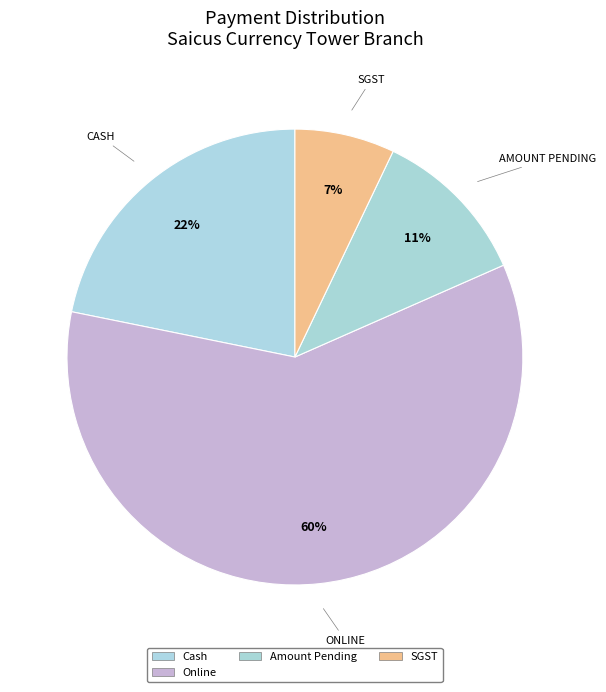

How many segments does this pie chart have?

4